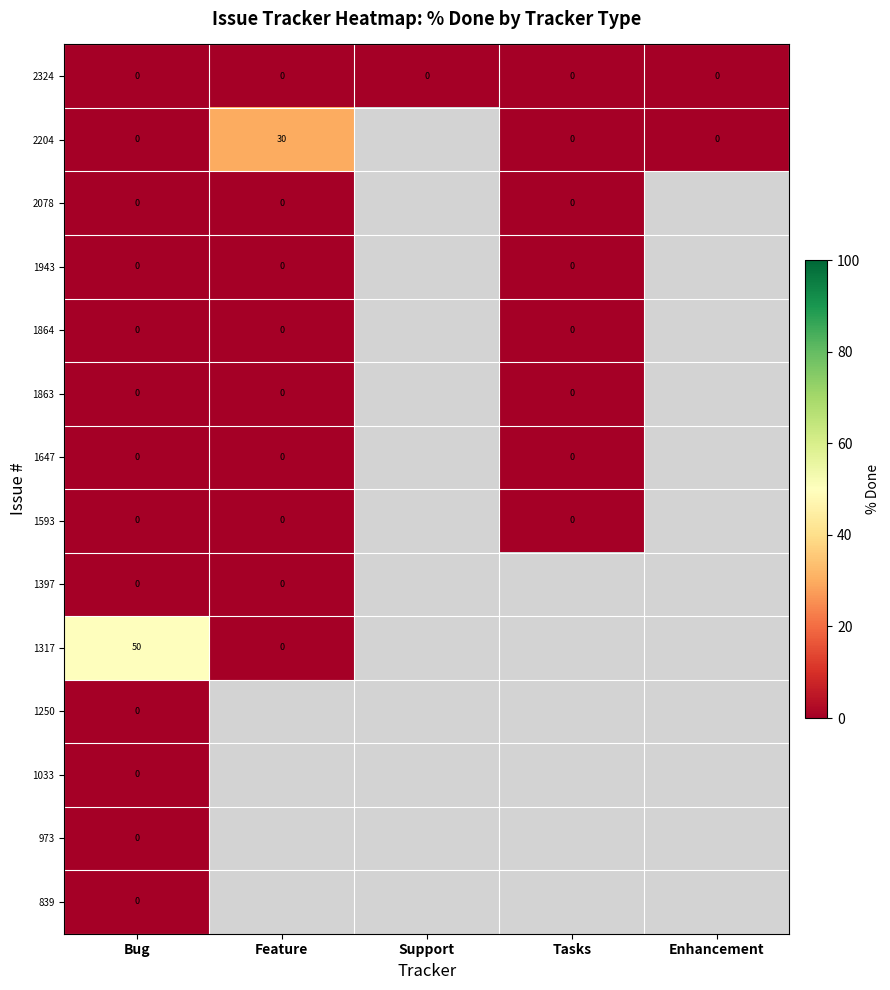

Which label corresponds to the smallest value in the chart?

Bug